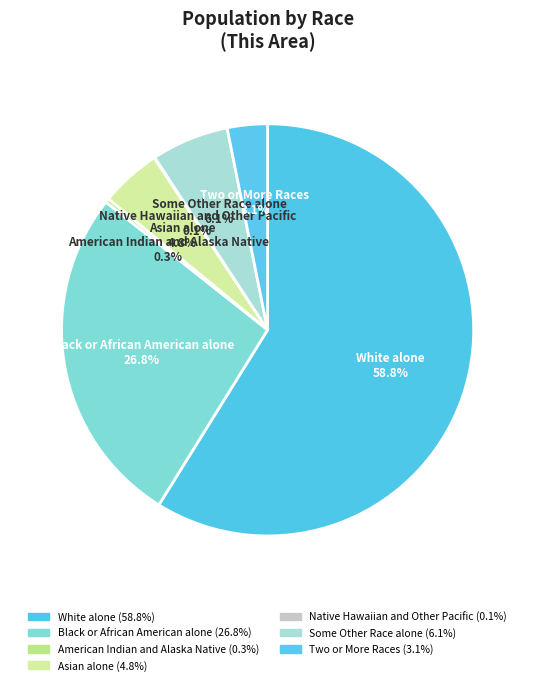

To the nearest percent, what is the combined percentage of White alone and Black or African American alone?

86%